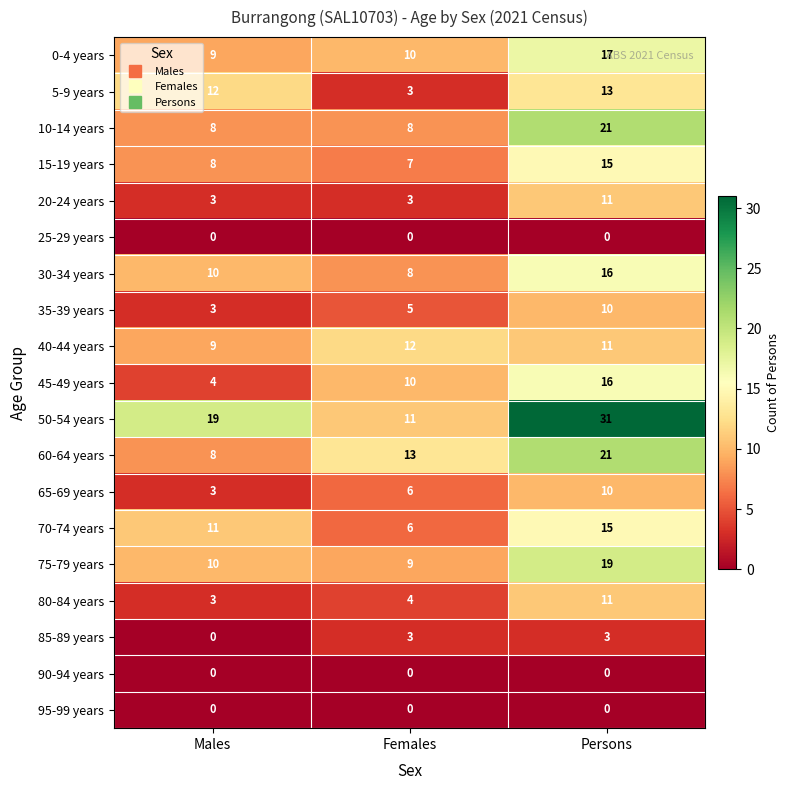

Which series has the largest total across all categories?

50-54 years